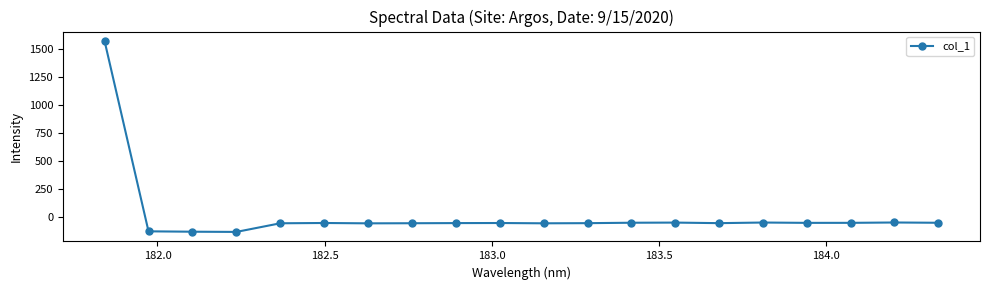

What is the average value?

18.4